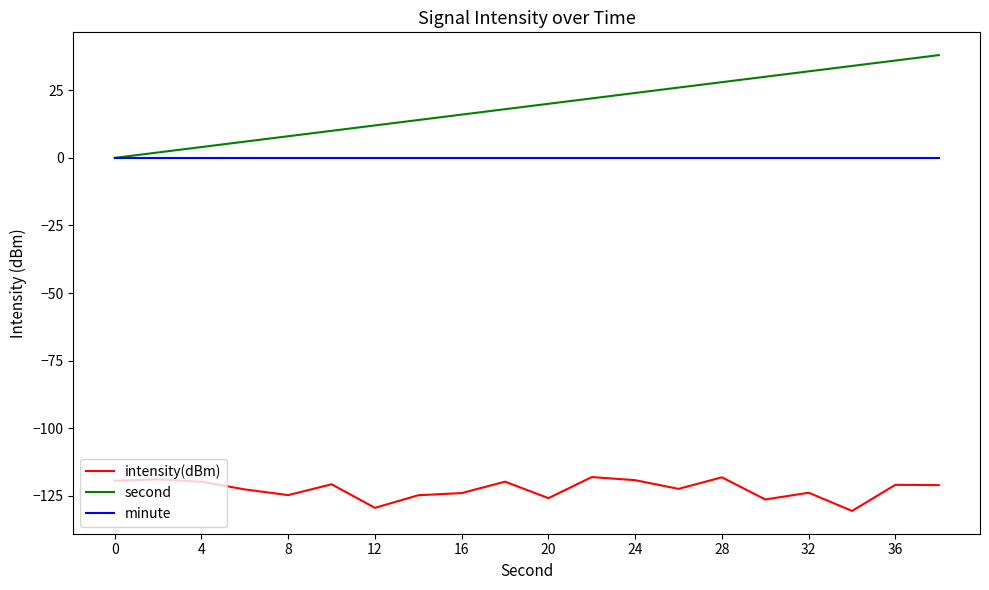

How many lines are shown in the chart?

3